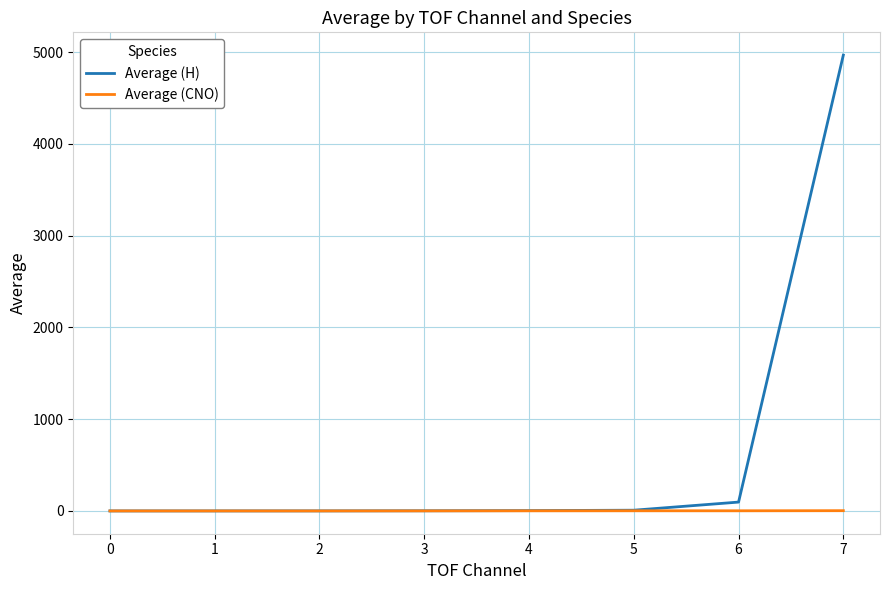

The Average (H) series shows 0.0 at 0. True or false?

True